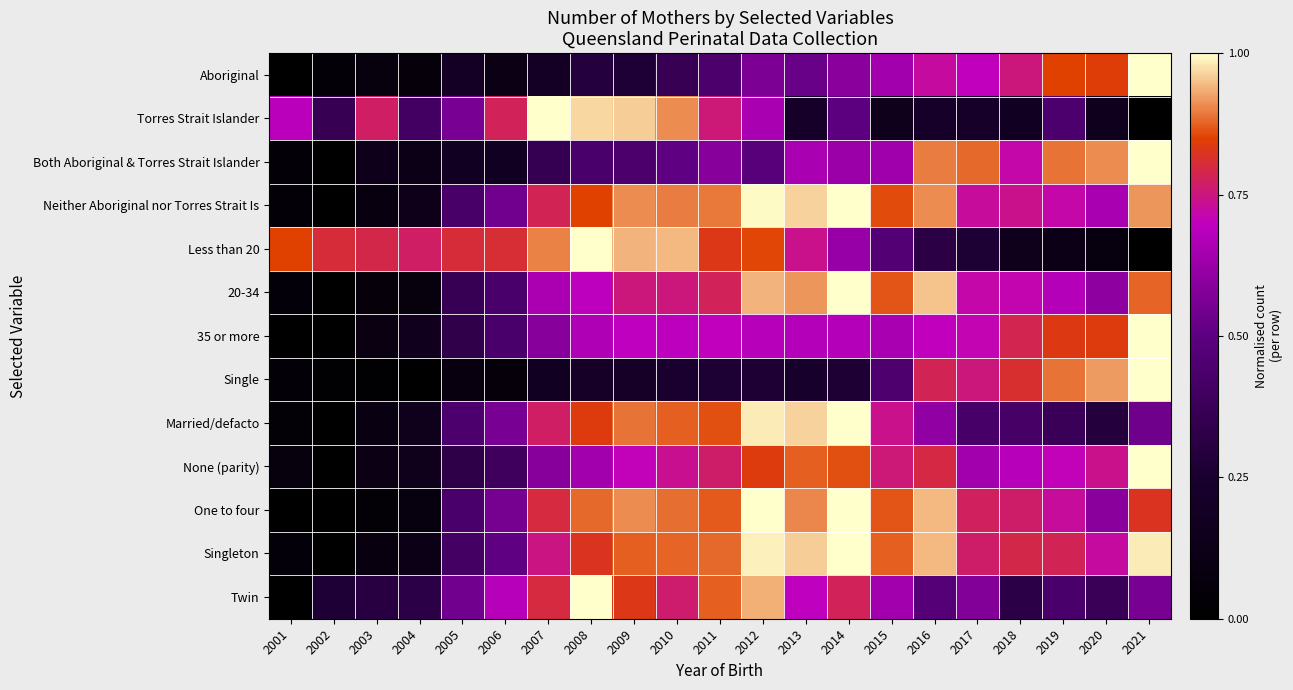

At which category is the sum across all series the highest?

2012